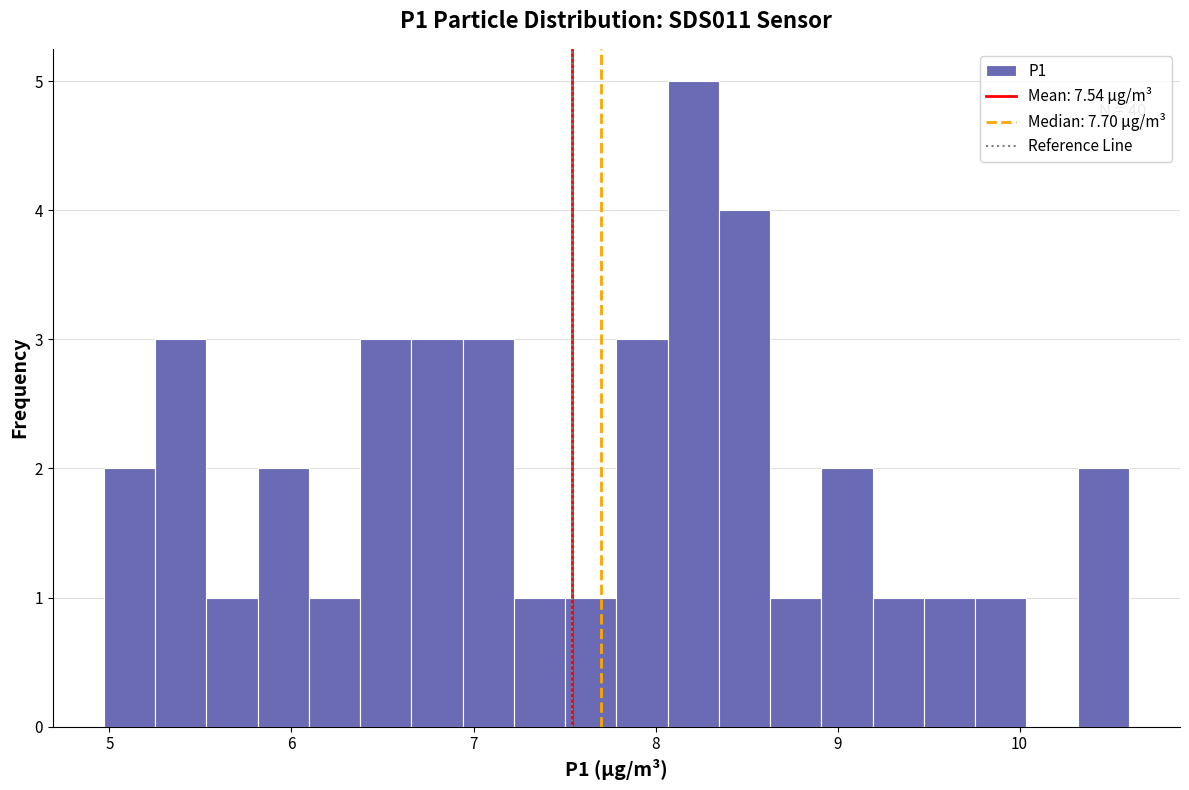

Around what value on the x-axis is the tallest bar? Give the approximate position of its centre, as read against the axis.

8.2